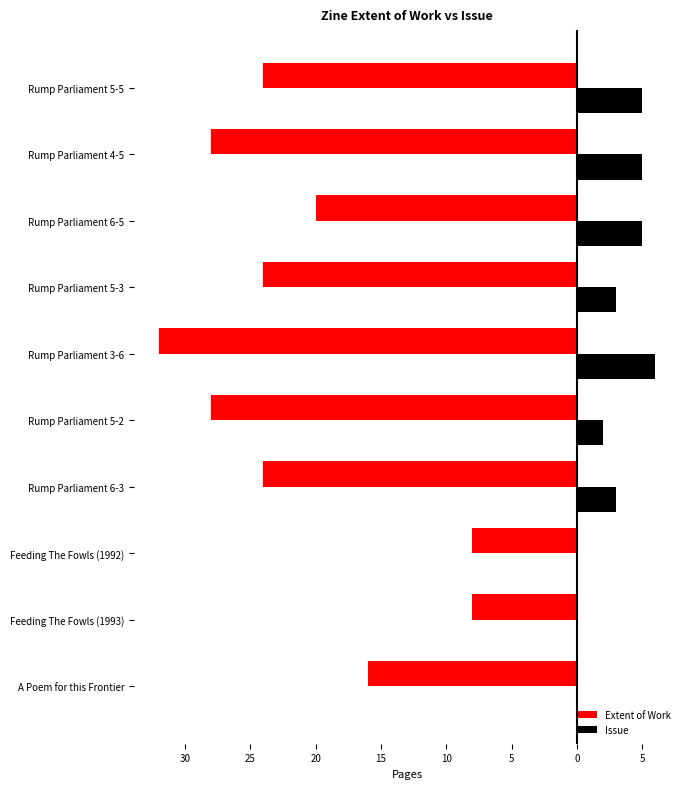

List the series in order of their overall mean, highest first.

Issue, Extent of Work